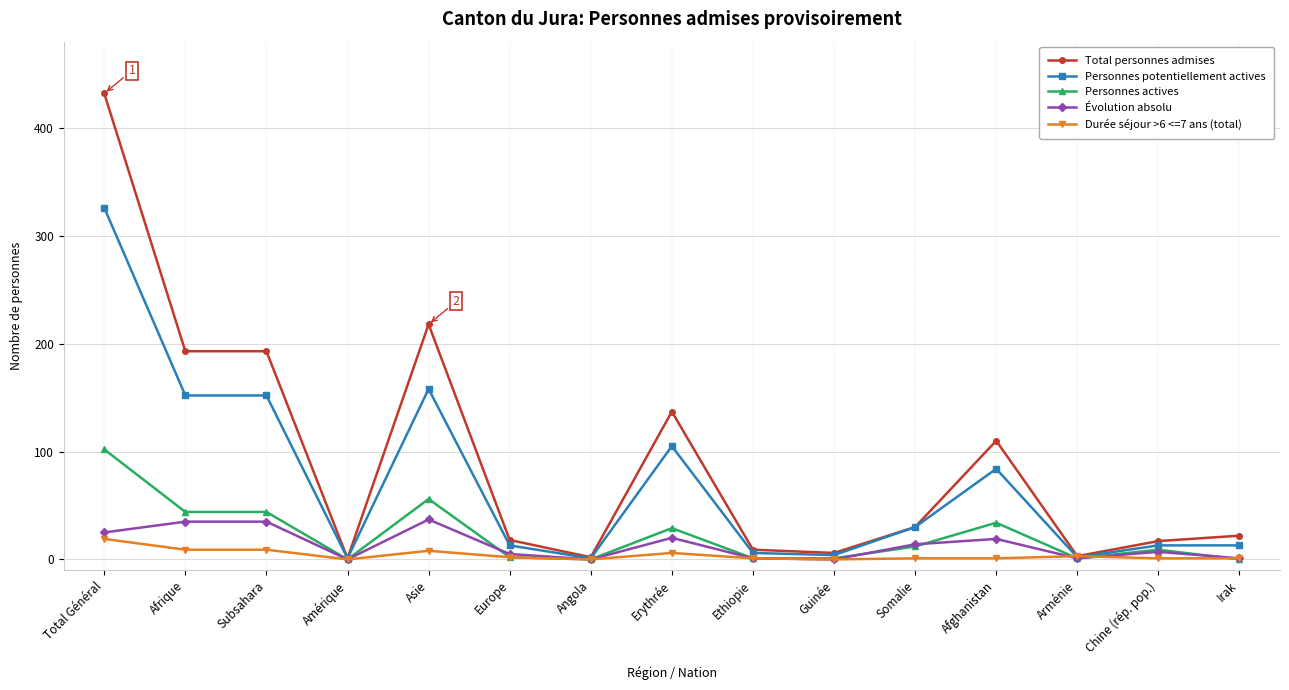

What is the approximate value of Personnes actives at Afghanistan, to the nearest 10?

30